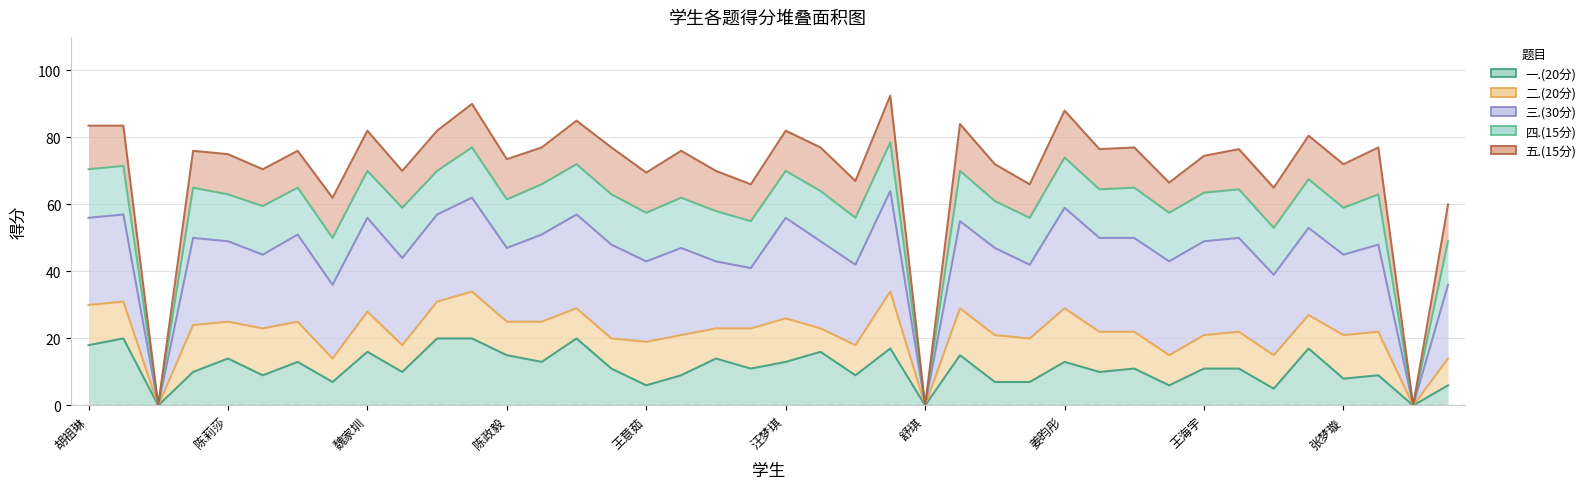

What is the maximum value shown in the chart?

92.5